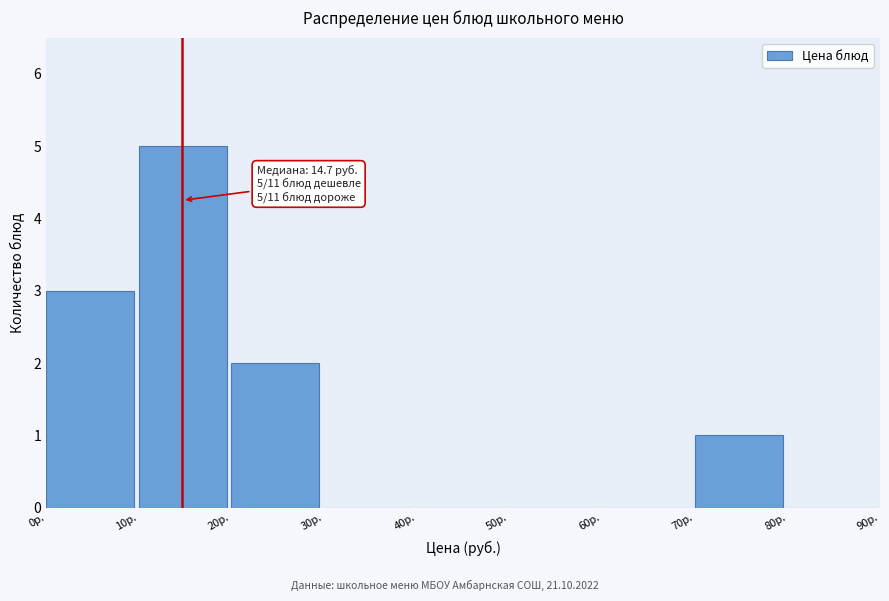

Which range on the x-axis has the tallest bar?

10 to 20